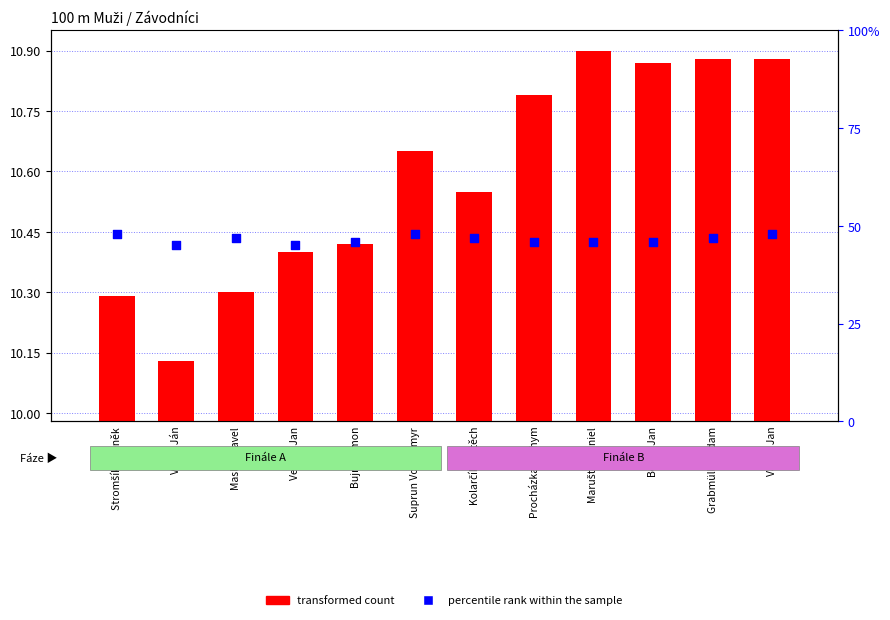

Which series has the largest total across all categories?

percentile rank within the sample